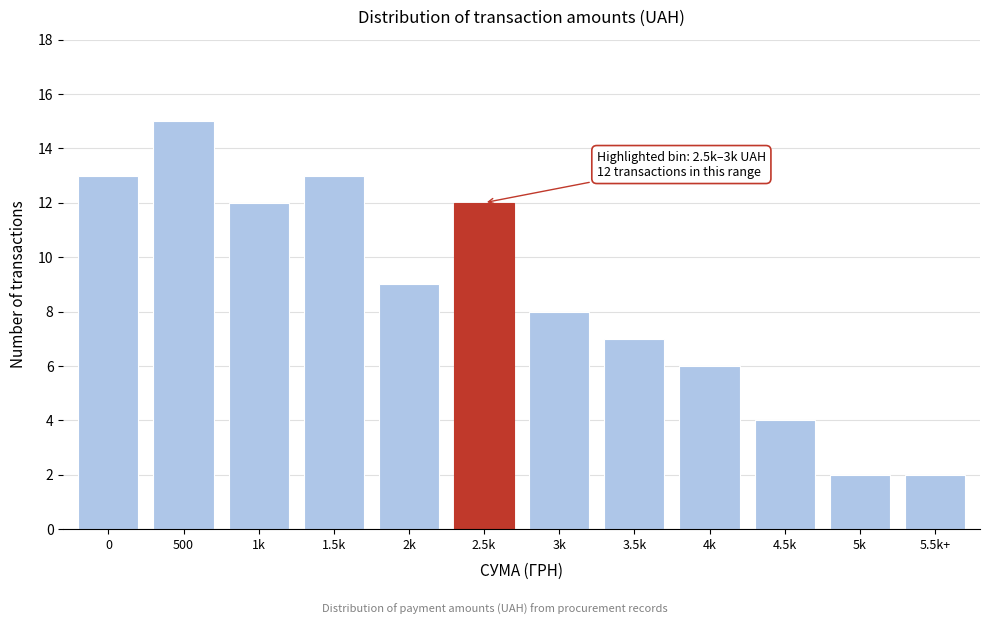

Reading right to left, list all the values displayed in this chart.

5.5k+=2	5k=2	4.5k=4	4k=6	3.5k=7	3k=8	2.5k=12	2k=9	1.5k=13	1k=12	500=15	0=13